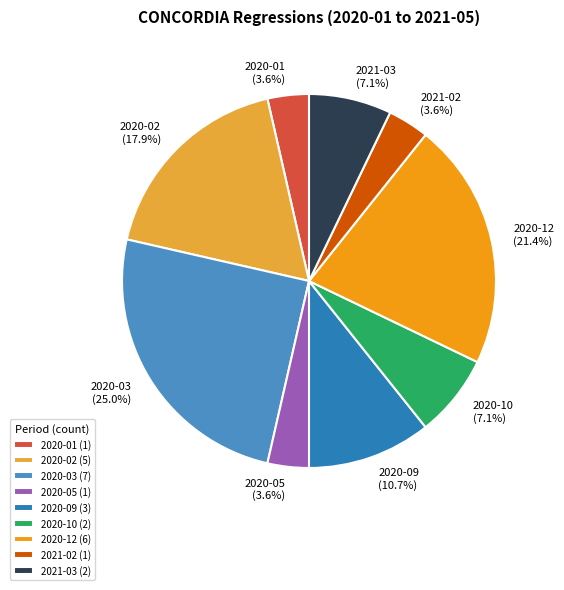

Count the number of slices in the pie.

9